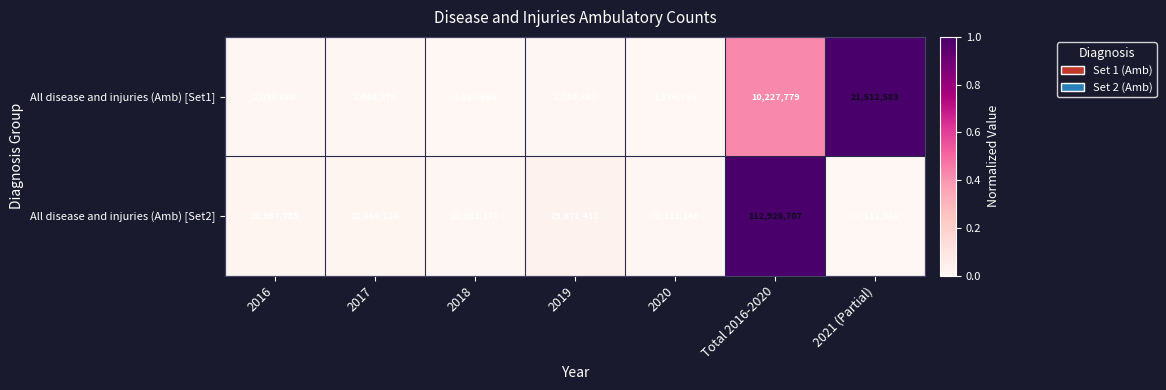

Reading right to left, transcribe all the data shown in this chart.

All disease and injuries (Amb) [Set1]: 21512583	10227779	1976724	2110383	2022663	2058379	2059630
All disease and injuries (Amb) [Set2]: 21512583	112928707	22182148	23671412	21901174	22666188	22507785